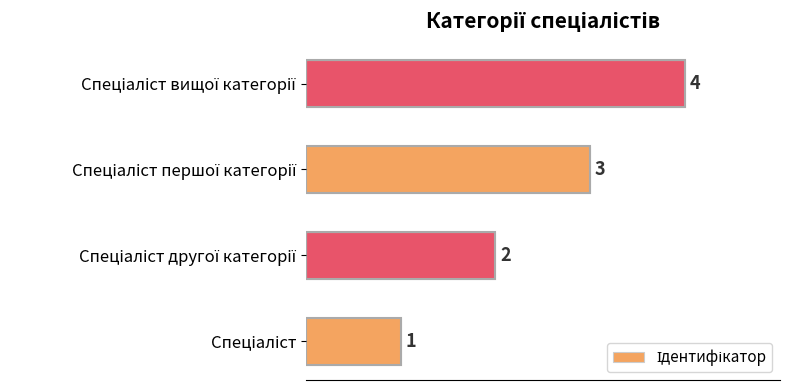

What is the difference between the maximum and minimum values?

3